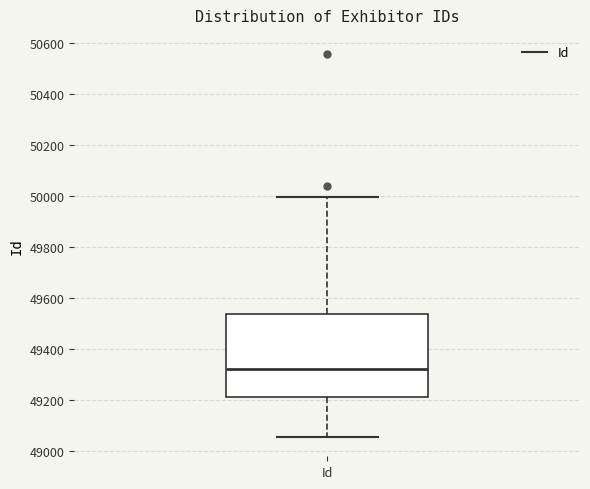

Where does the median line of the box for Id sit on the y-axis? The values are not printed on the chart, so give them approximately, as read against the axis.

49320